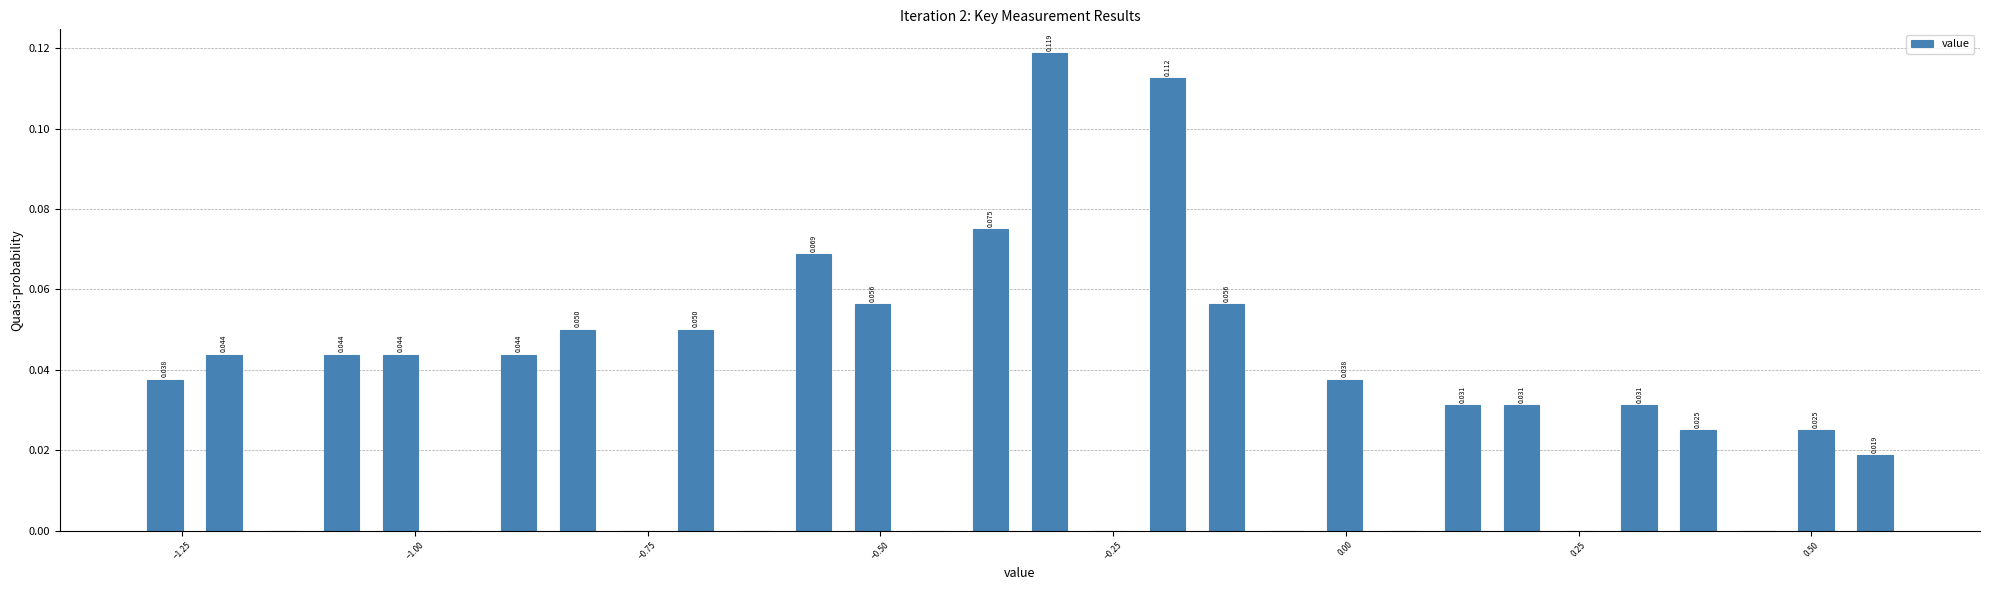

Read against the x-axis, roughly where is the centre of the tallest bar?

-0.30